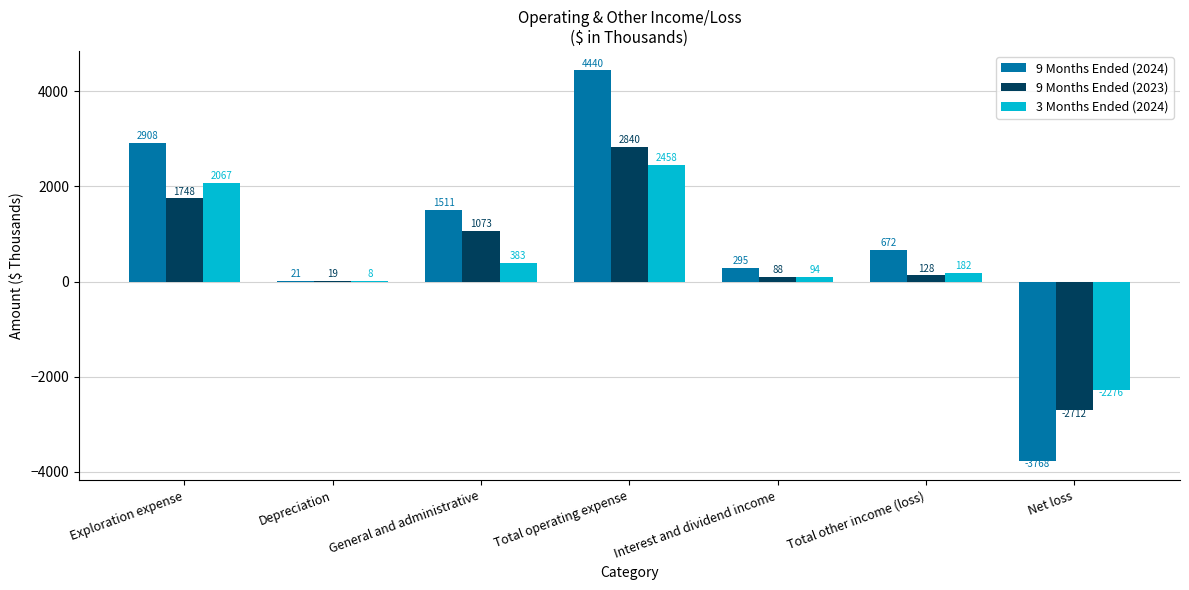

Reading left to right, extract all data points from this chart.

9 Months Ended (2024): 2908	21	1511	4440	295	672	-3768
9 Months Ended (2023): 1748	19	1073	2840	88	128	-2712
3 Months Ended (2024): 2067	8	383	2458	94	182	-2276